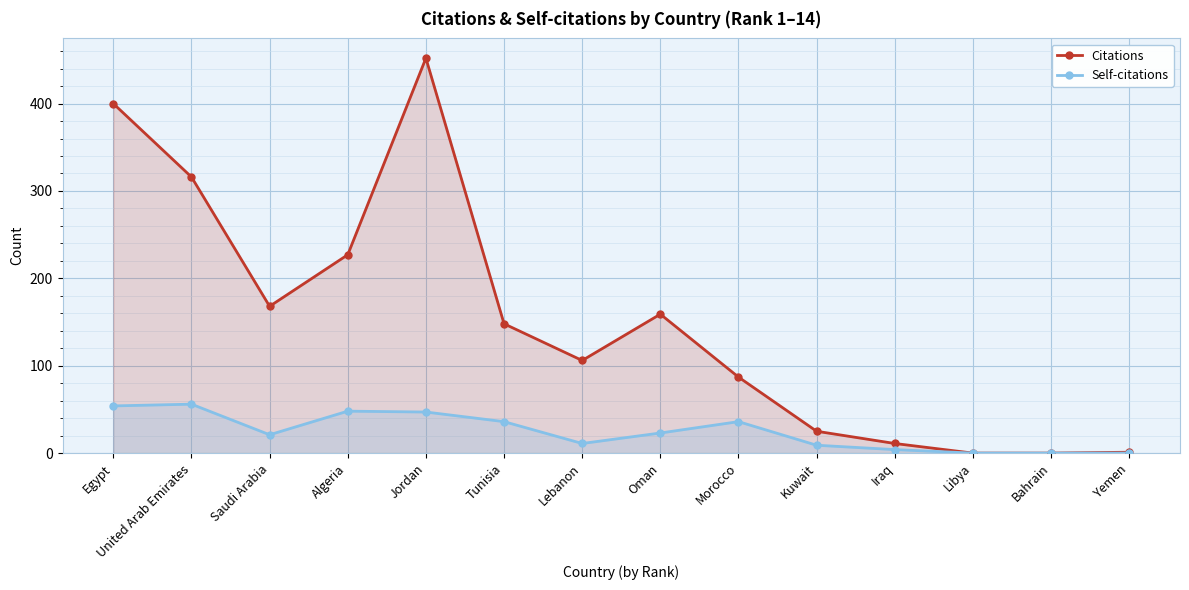

In Citations, how many points are lower than both neighbors (excluding endpoints)?

2